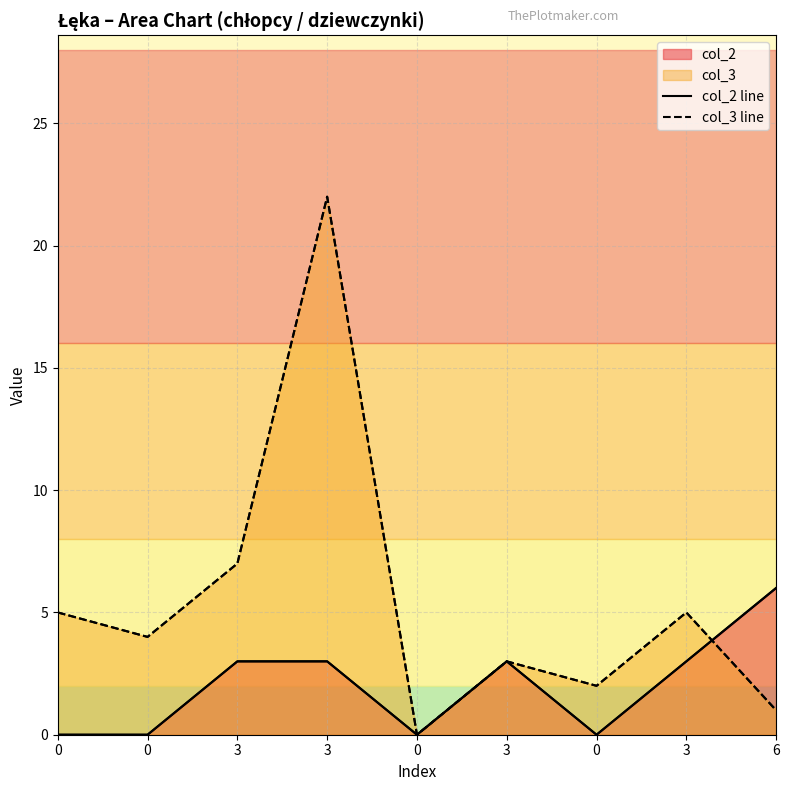

Rank the series by their maximum value, from lowest to highest.

col_2 line, col_3 line